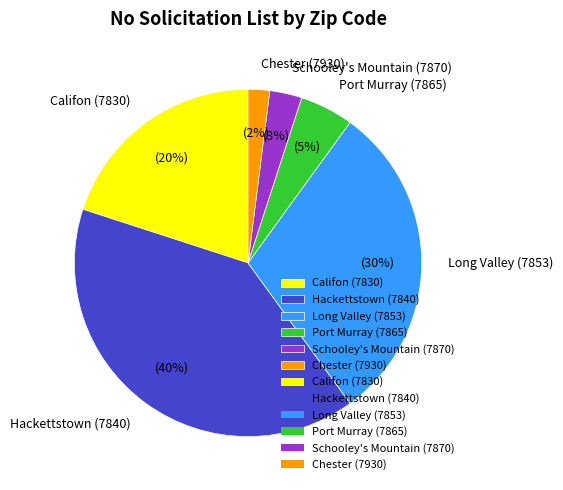

What is the ratio of the value at Chester (7930) to the value at Schooley's Mountain (7870)?

0.7